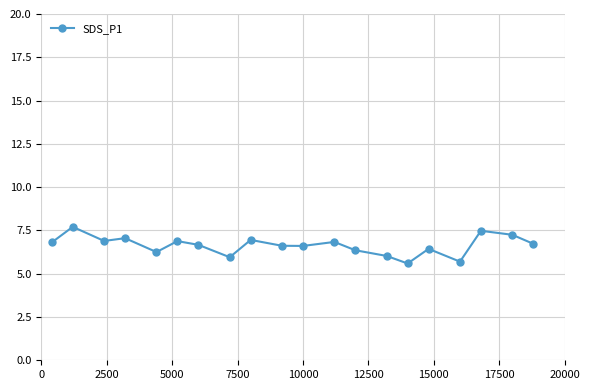

What is the value of the 14th point from the left?

6.0